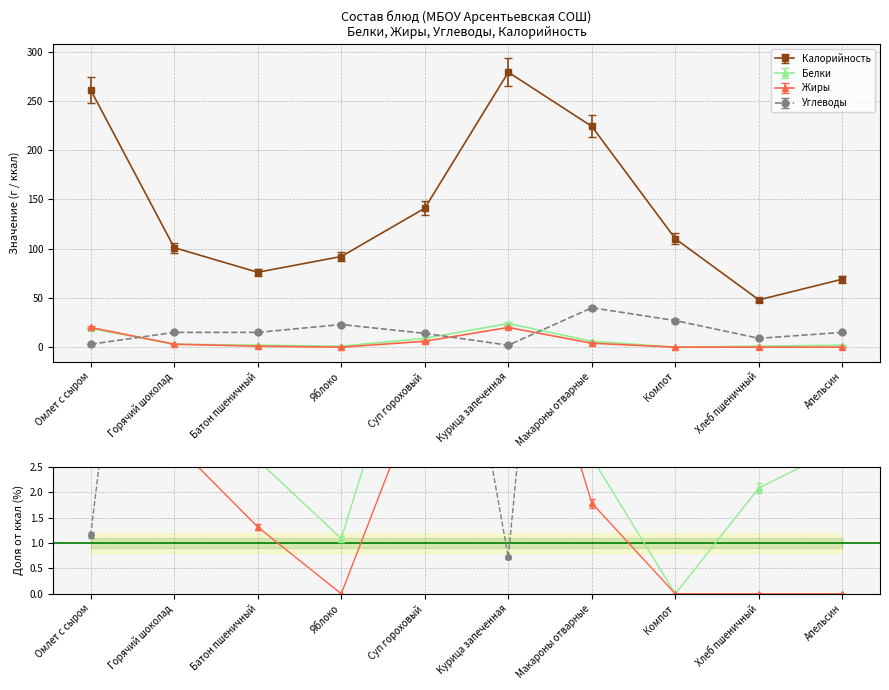

Which series has the largest total across all categories?

Калорийность